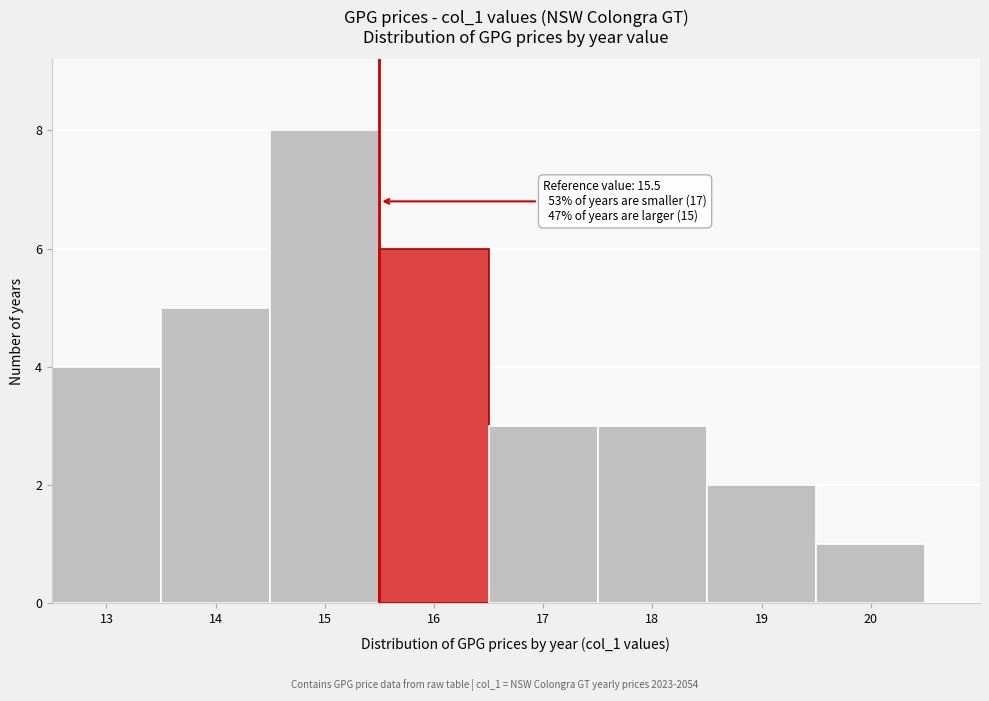

Which range on the x-axis has the tallest bar?

14.5 to 15.5